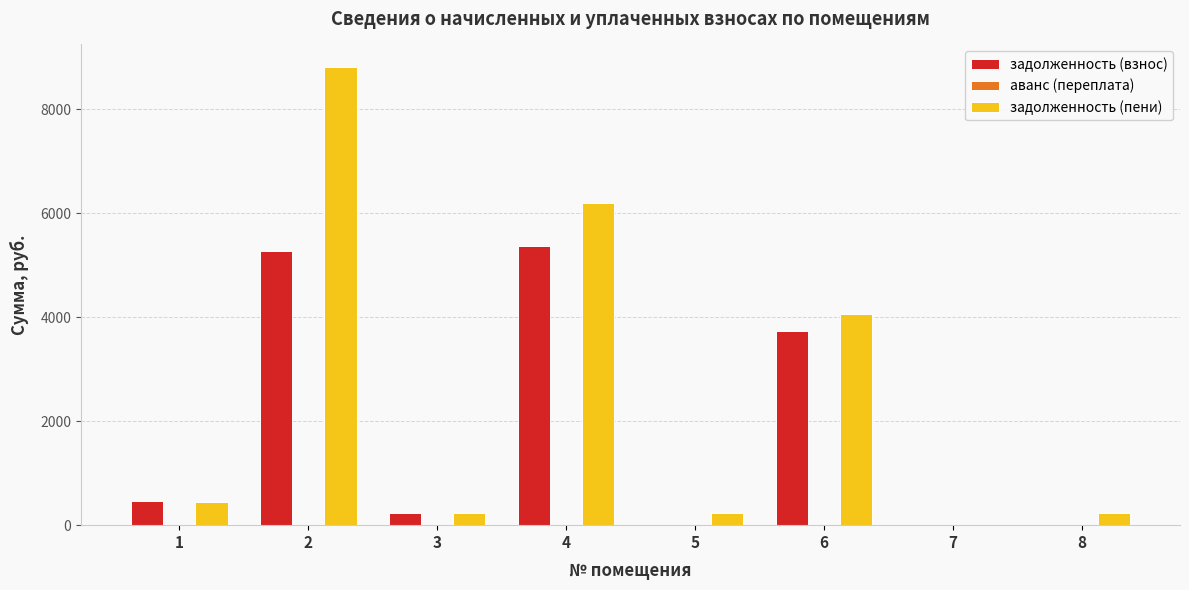

Which series has the largest total across all categories?

задолженность (пени)